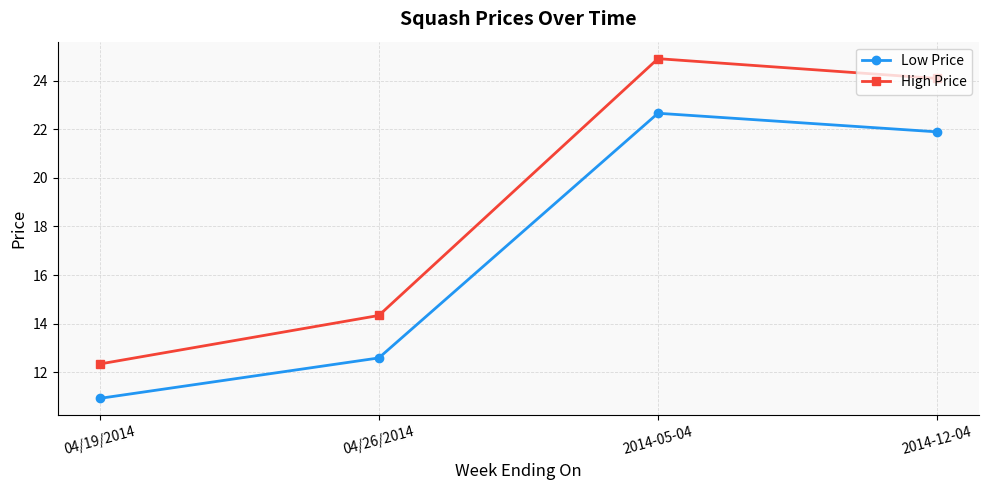

Count the number of categories in the chart.

4